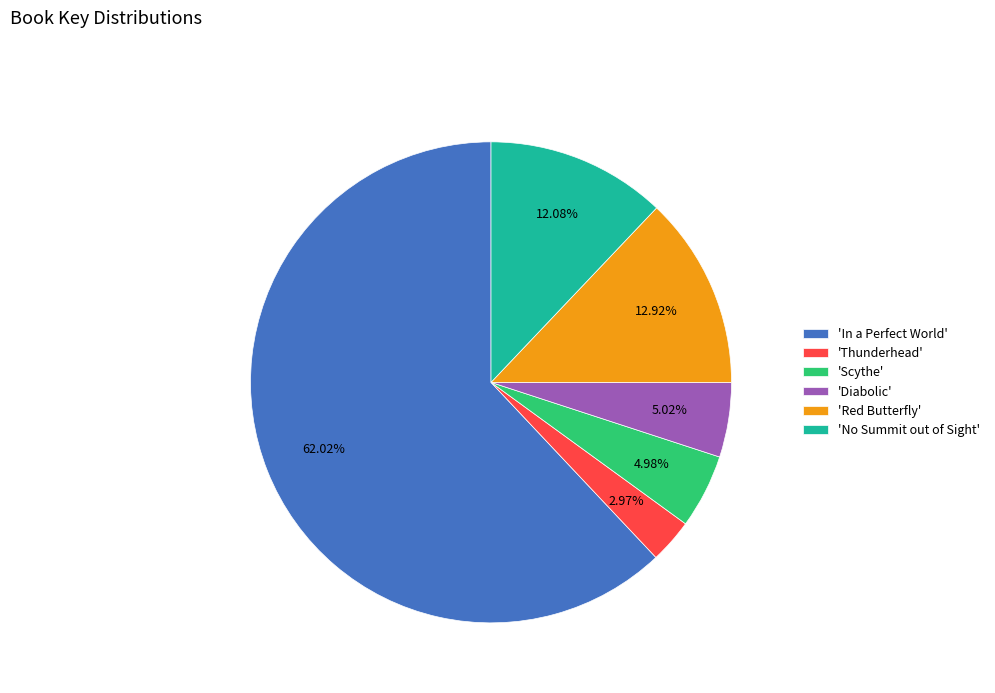

Which category accounts for the majority?

'In a Perfect World'